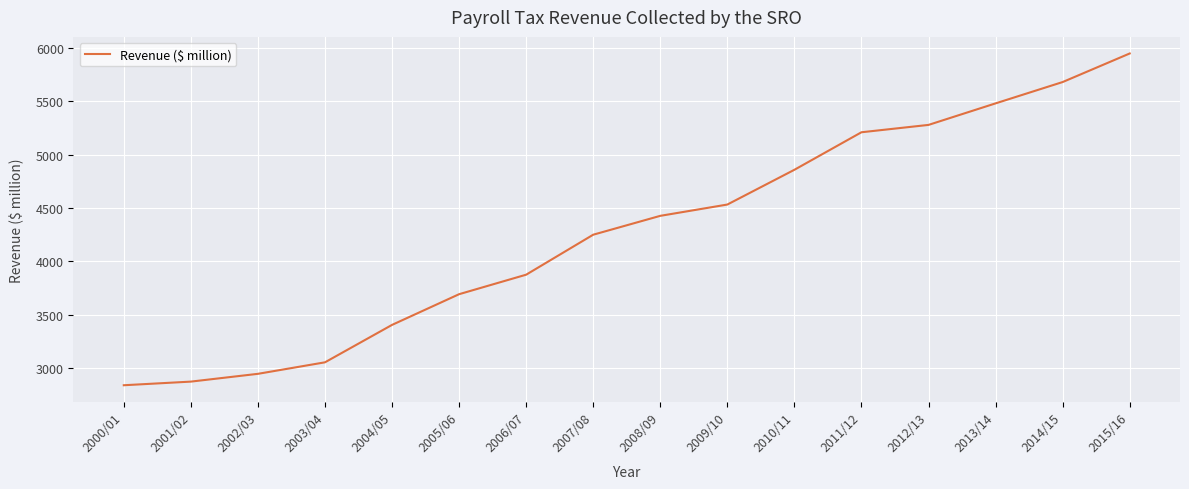

What is the difference between the maximum and second lowest values?

3078